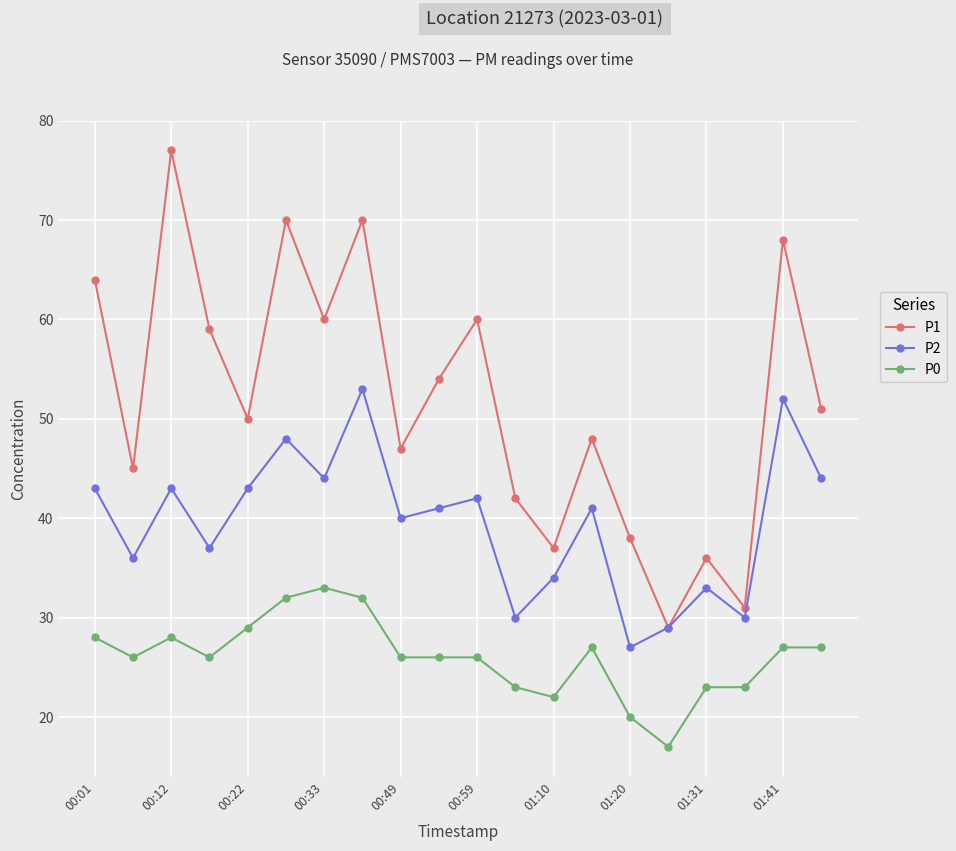

In P1, how many points are lower than both neighbors (excluding endpoints)?

7